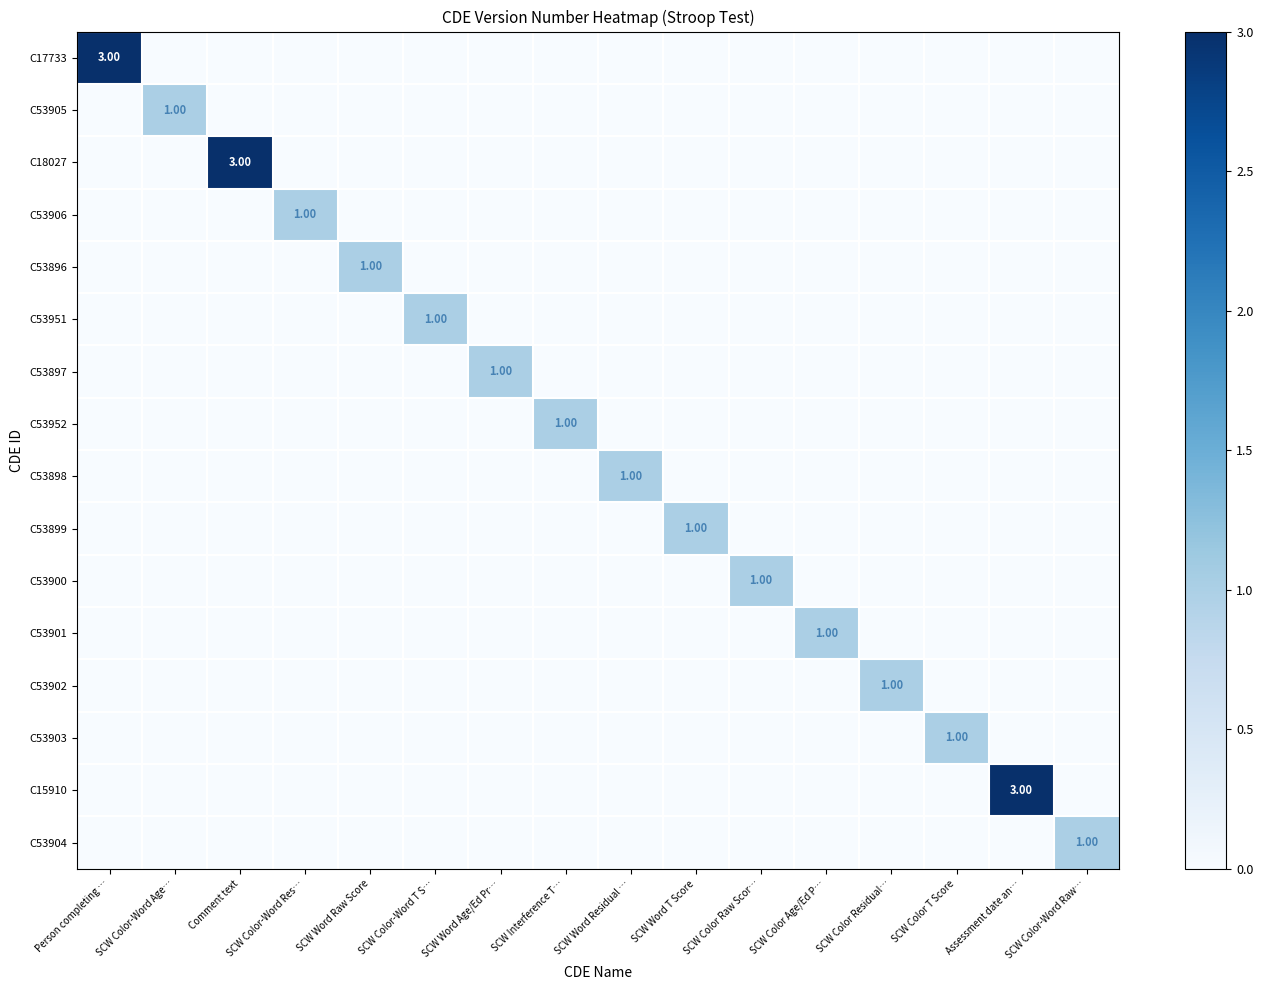

At how many categories does at least one series exceed 1?

3